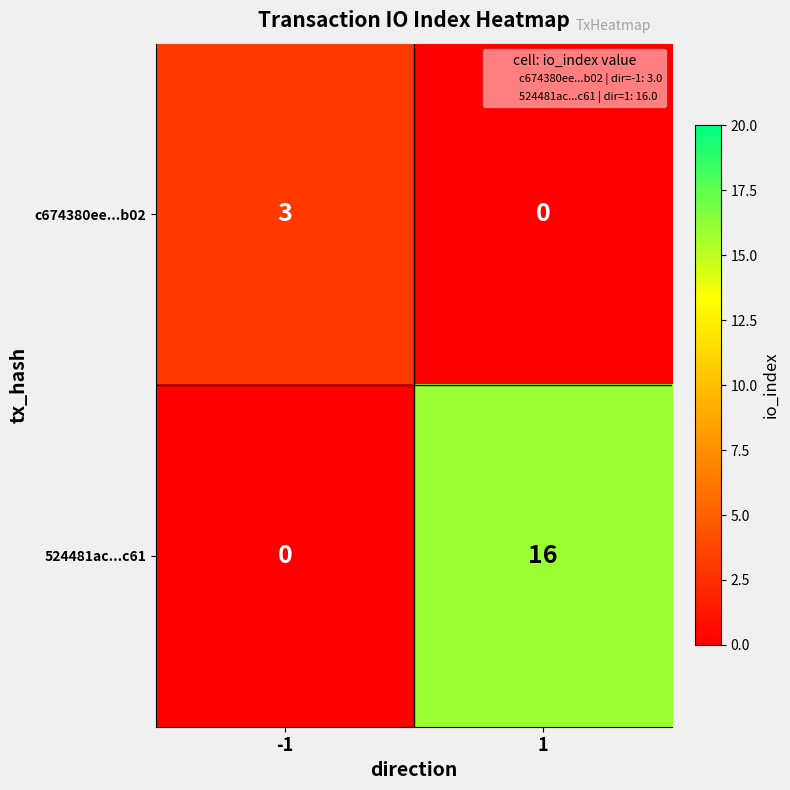

Which series has the largest range (max minus min)?

524481ac...c61